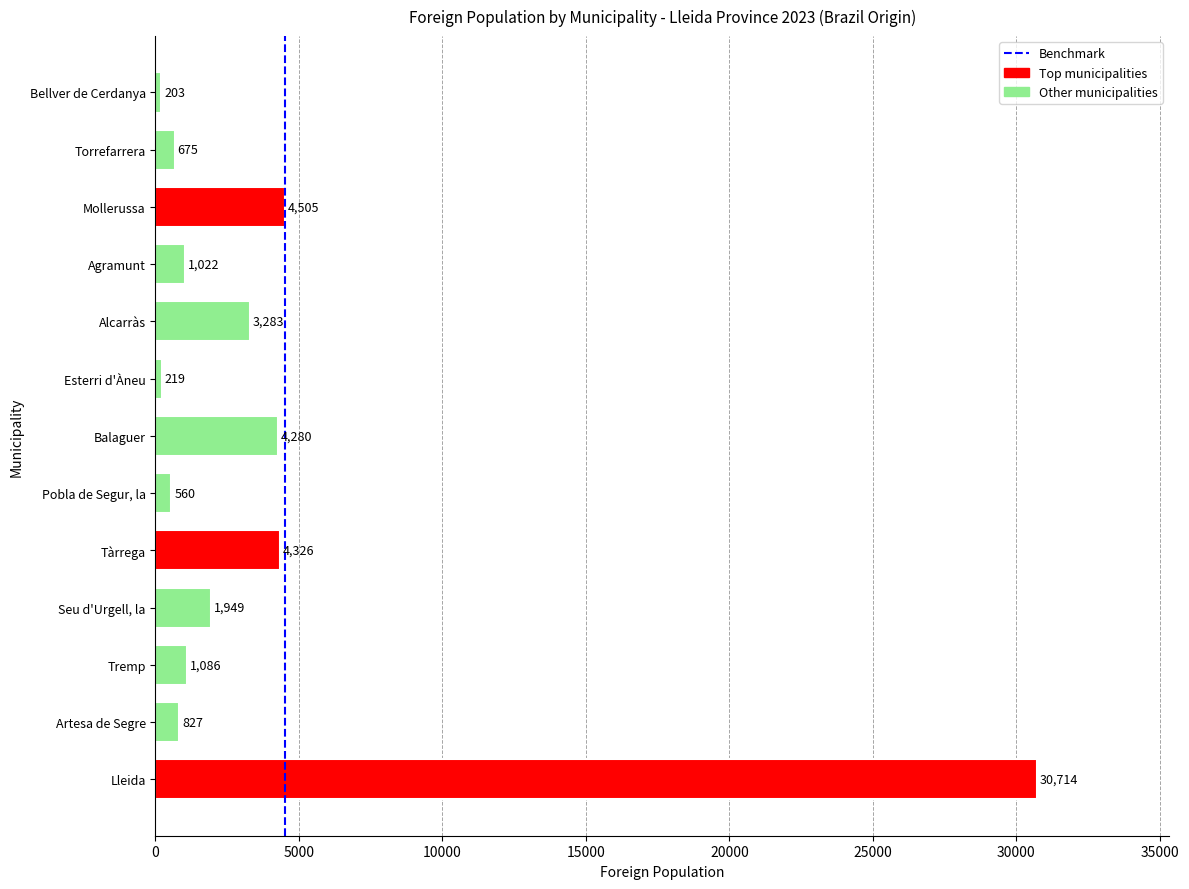

What is the average value?

4127